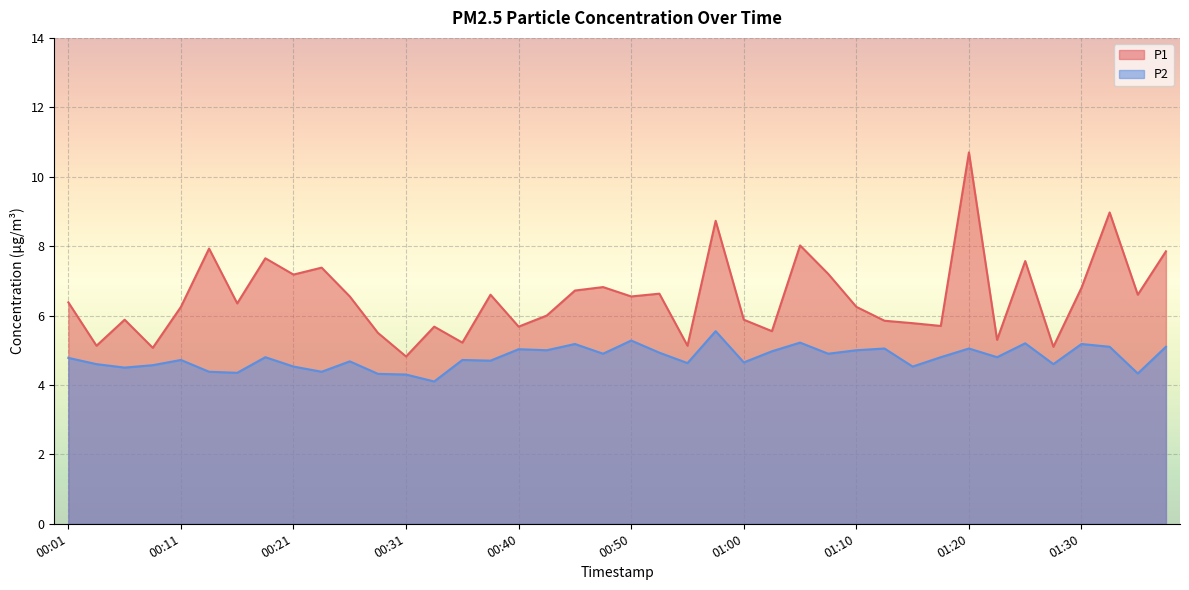

What value does the P2 series have at 00:28?

4.3